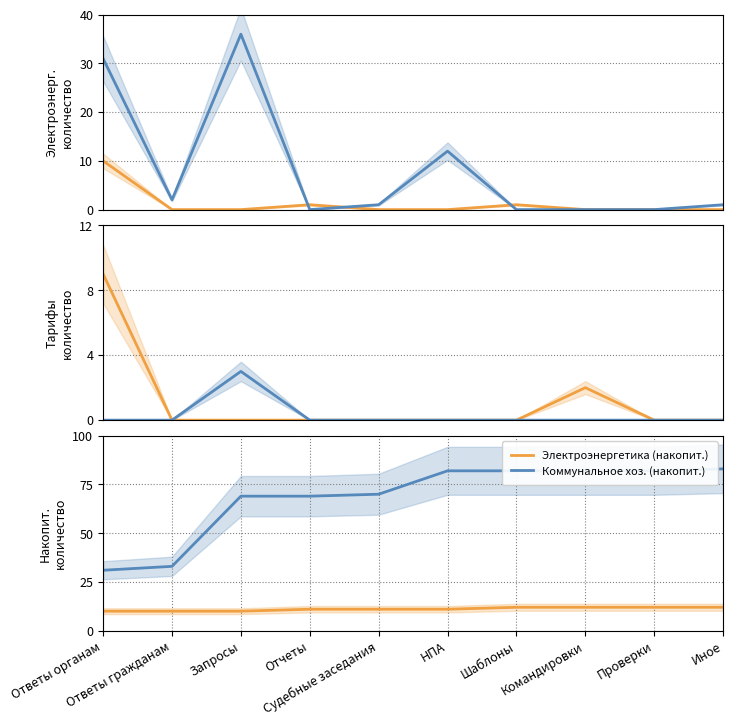

True or false: Коммунальное хоз. (накопит.) has more than 1 interior local peaks.

False